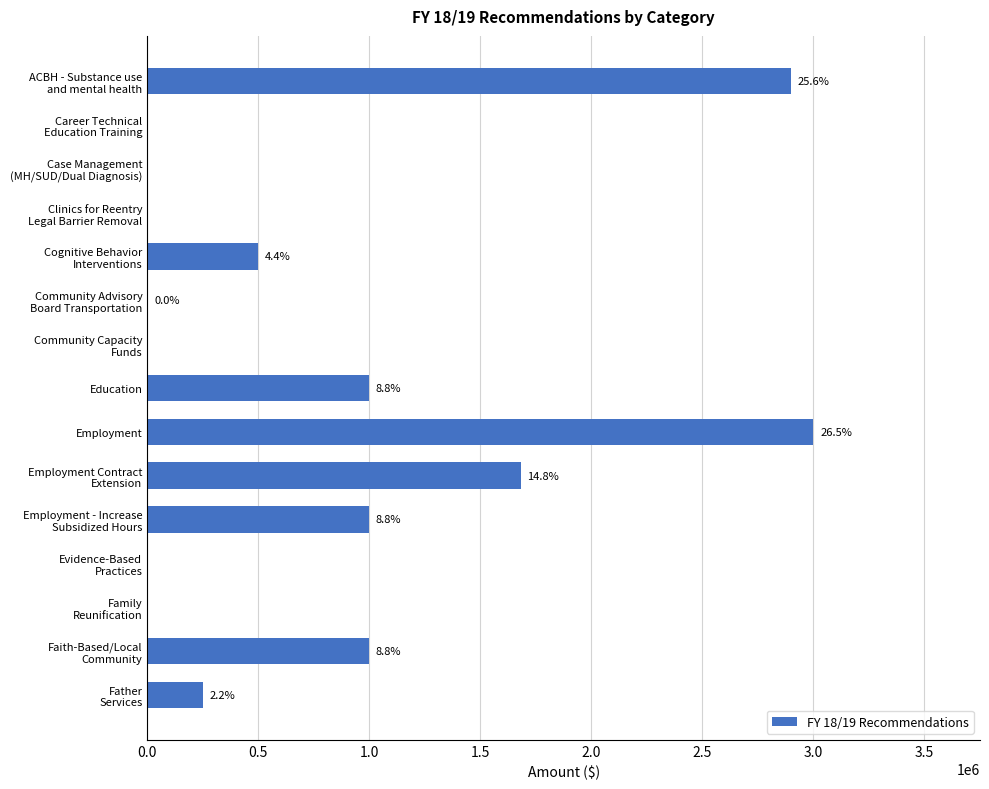

What is the maximum value shown in the chart?

3000000